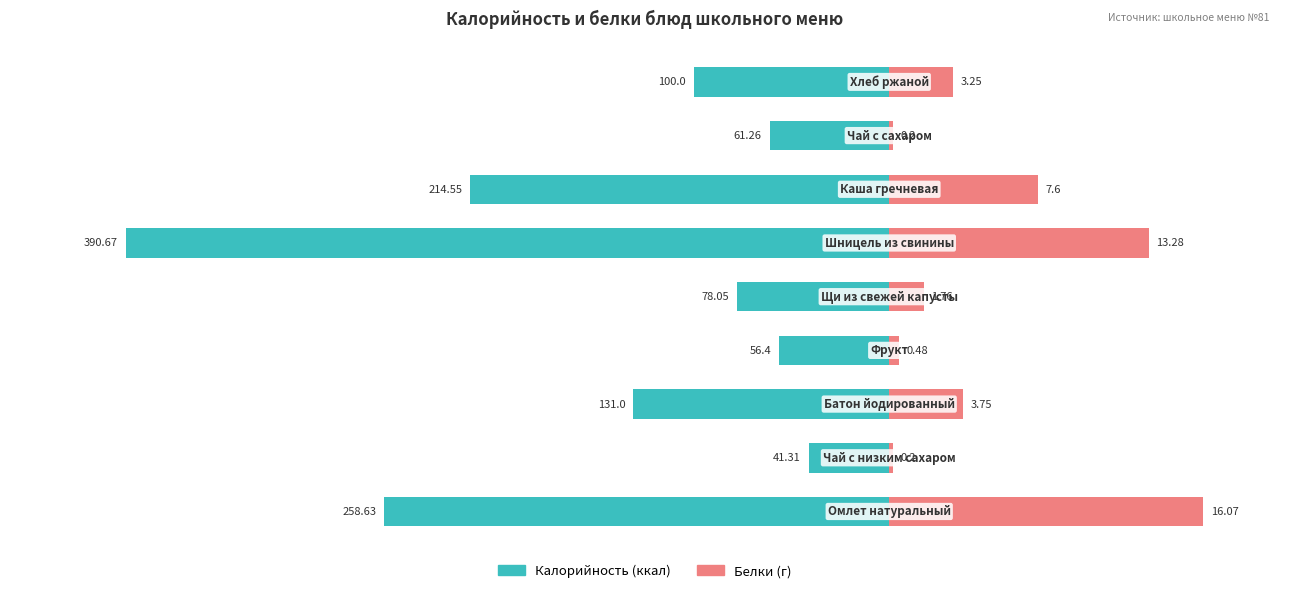

Reading left to right, list all the values displayed in this chart.

Калорийность: -258.6	-41.3	-131.0	-56.4	-78.0	-390.7	-214.6	-61.3	-100.0
Белки (×10): 160.7	2.0	37.5	4.8	17.6	132.8	76.0	2.0	32.5